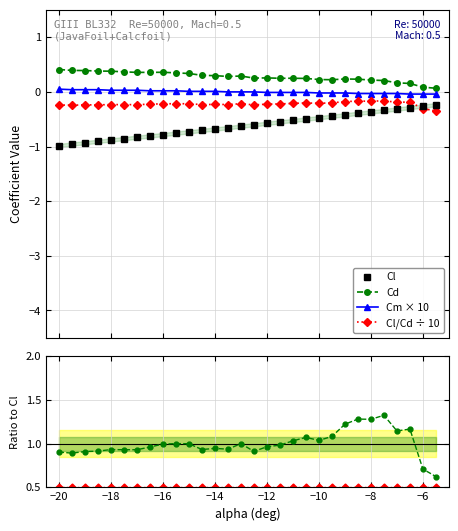

True or false: Cd and Cl cross at least once.

False